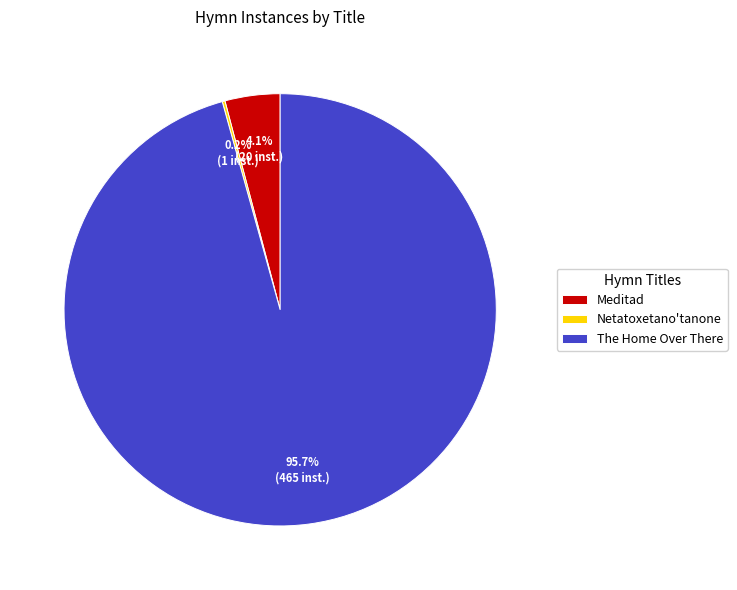

What is the majority slice?

The Home Over There